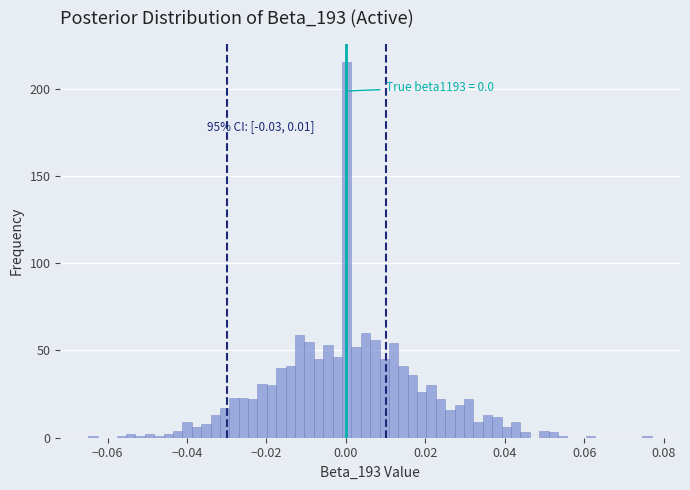

Around what value on the x-axis is the tallest bar? Give the approximate position of its centre, as read against the axis.

0.000